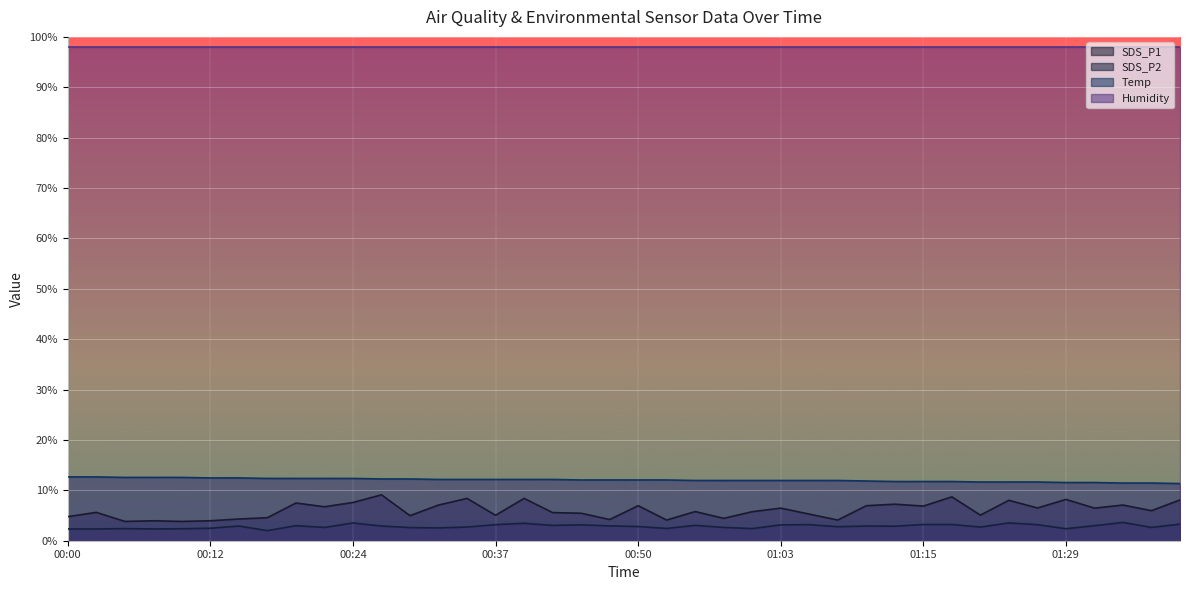

Rank the categories by SDS_P1 value from lowest to highest.

00:05, 00:10, 00:07, 00:12, 00:53, 01:08, 00:47, 00:15, 00:58, 00:17, 00:00, 00:29, 00:37, 01:20, 01:05, 00:45, 00:42, 00:02, 01:00, 00:55, 01:36, 01:03, 01:31, 01:26, 00:22, 01:15, 00:50, 01:10, 00:32, 01:33, 01:13, 00:20, 00:24, 01:23, 01:39, 01:29, 00:34, 00:39, 01:18, 00:27